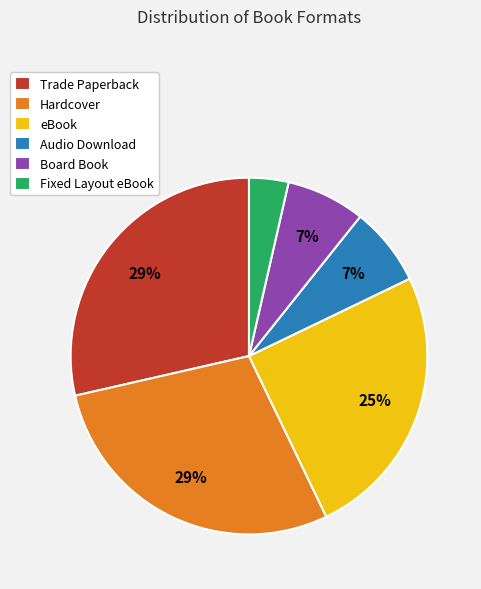

Does any single category account for the majority?

No